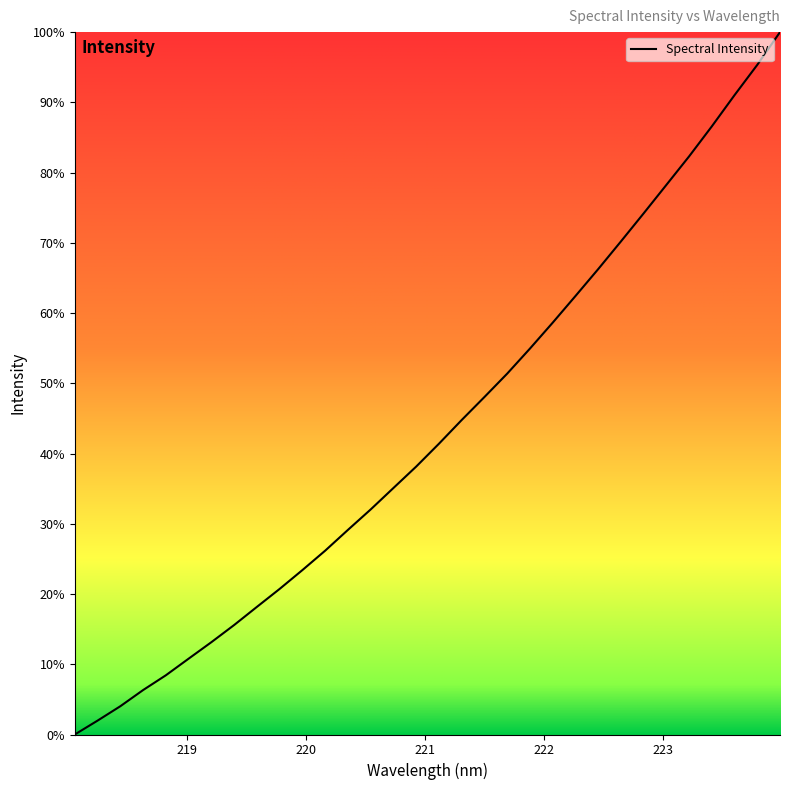

List the labels in order of value, largest first.

223.9802, 223.7895, 223.5987, 223.408, 223.2172, 223.0264, 222.8355, 222.6447, 222.4538, 222.263, 222.0721, 221.8812, 221.6902, 221.4993, 221.3083, 221.1174, 220.9264, 220.7354, 220.5444, 220.3533, 220.1623, 219.9712, 219.7801, 219.589, 219.3979, 219.2067, 219.0156, 218.8244, 218.6332, 218.442, 218.2508, 218.0596